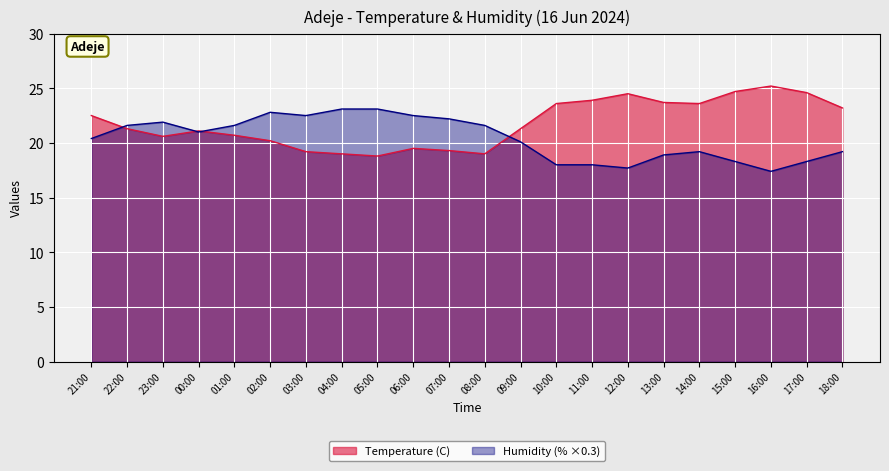

Rank the series by their average value, from lowest to highest.

Humidity (% ×0.3), Temperature (C)